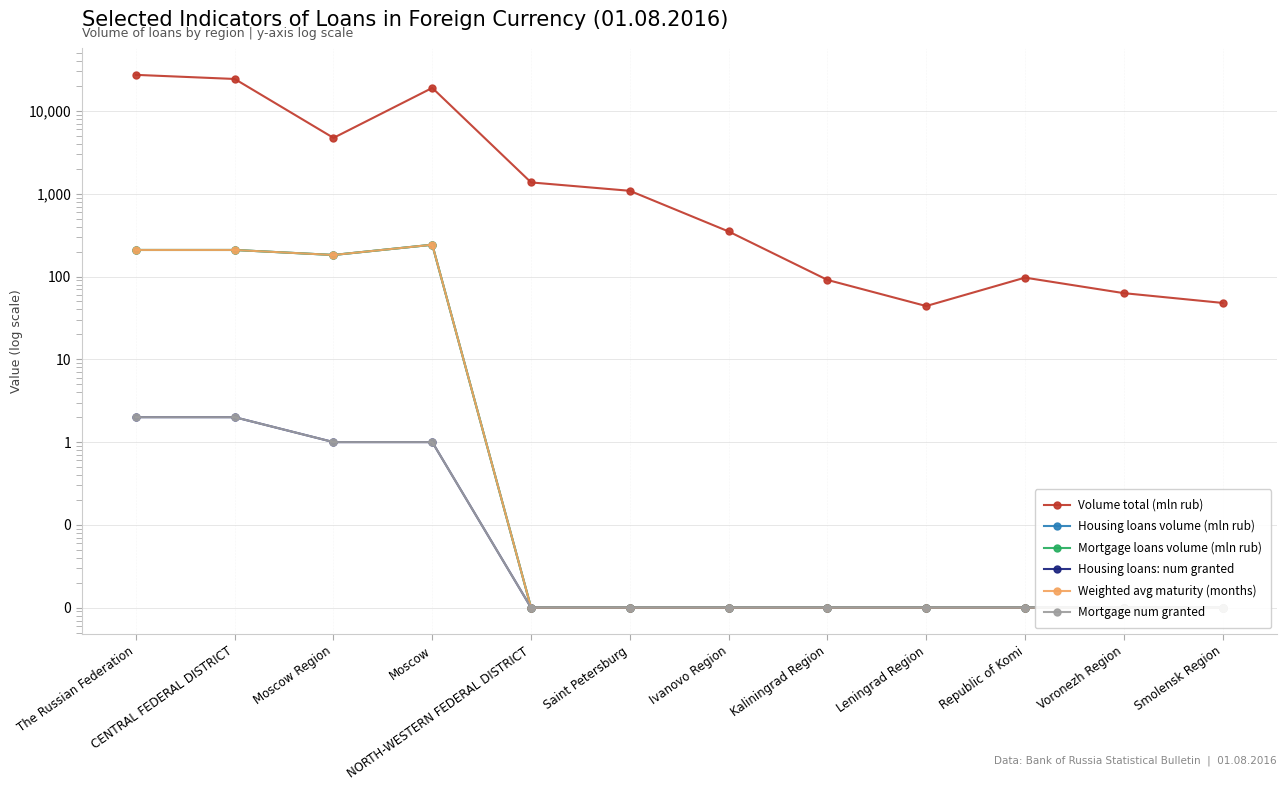

True or false: Mortgage loans volume (mln rub) has a value of 242.2 at Moscow.

True